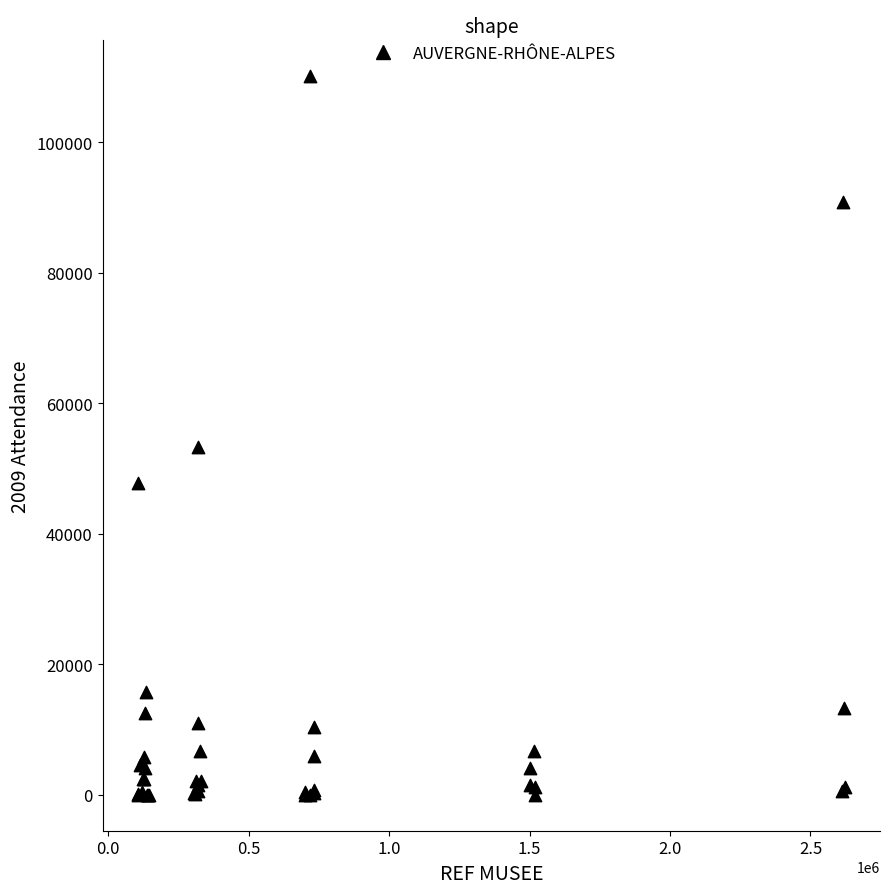

What Y value in the scatter plot is closest to 55076?

53243